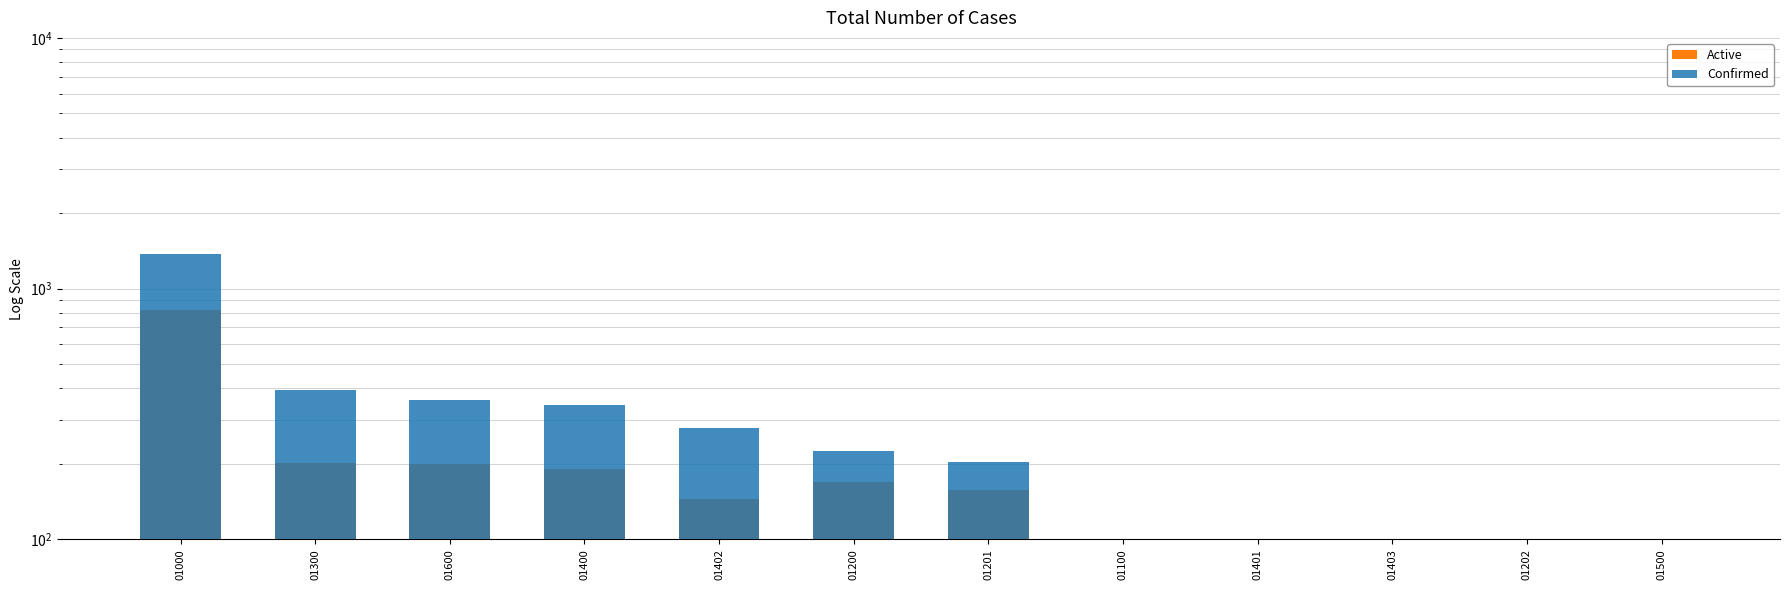

What is the sum of all Active values?

1978